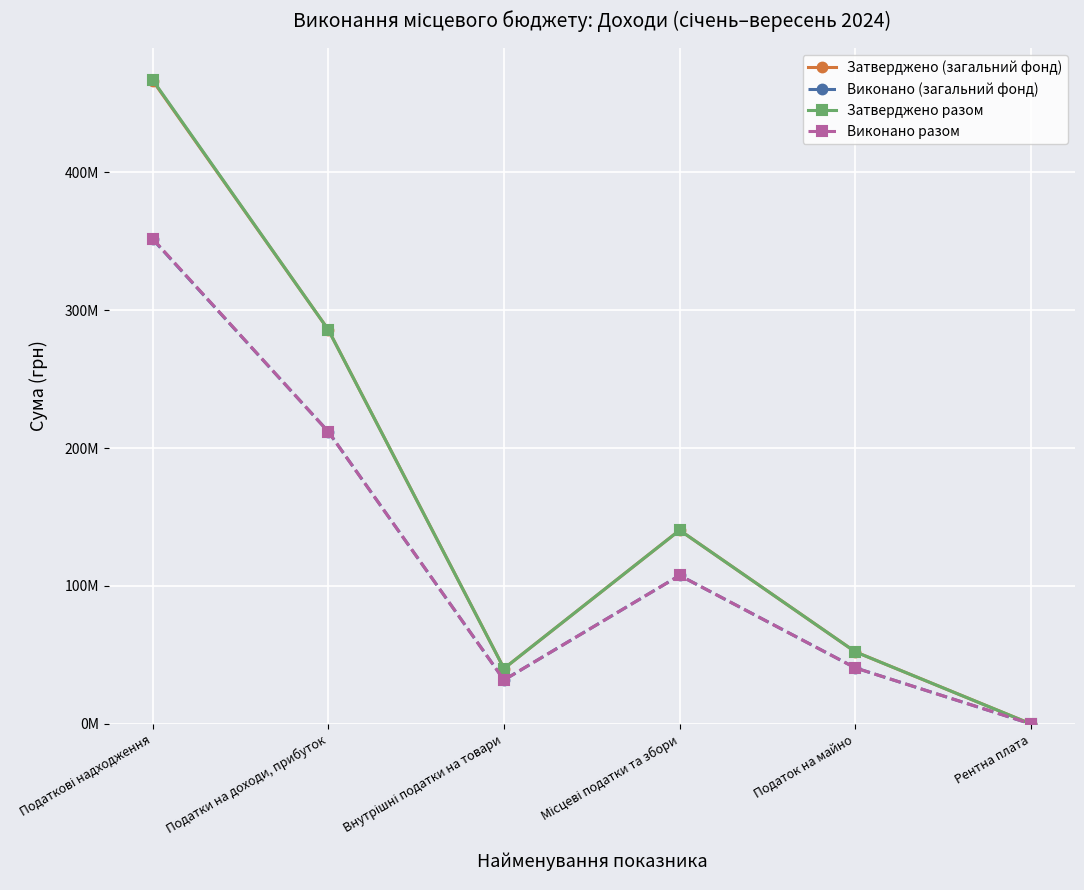

Where do Затверджено (загальний фонд) and Виконано разом first cross each other?

Податок на майно and Рентна плата